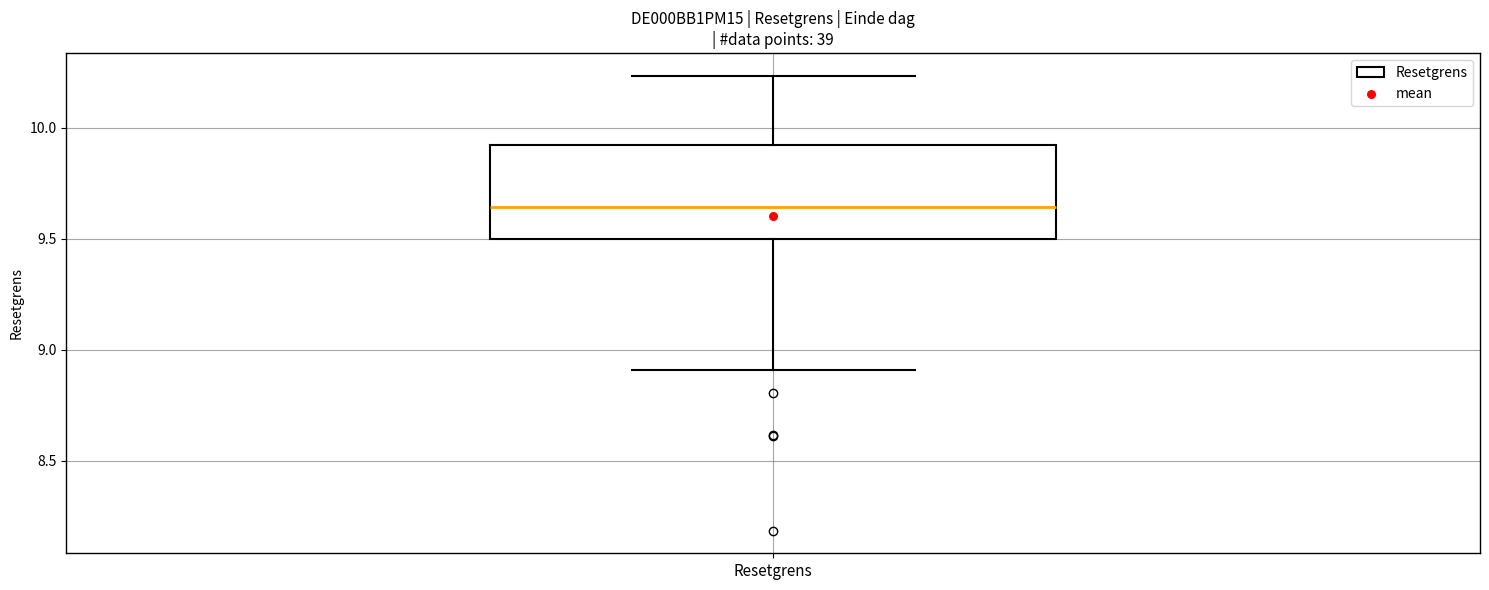

Transcribe this box plot: give where the median line is, the range the box spans, and where the two whiskers end, as read against the y-axis. The values are not printed on the chart, so give them approximately, as read against the axis.

median 9.65, box 9.50 to 9.90, whiskers 8.90 to 10.25